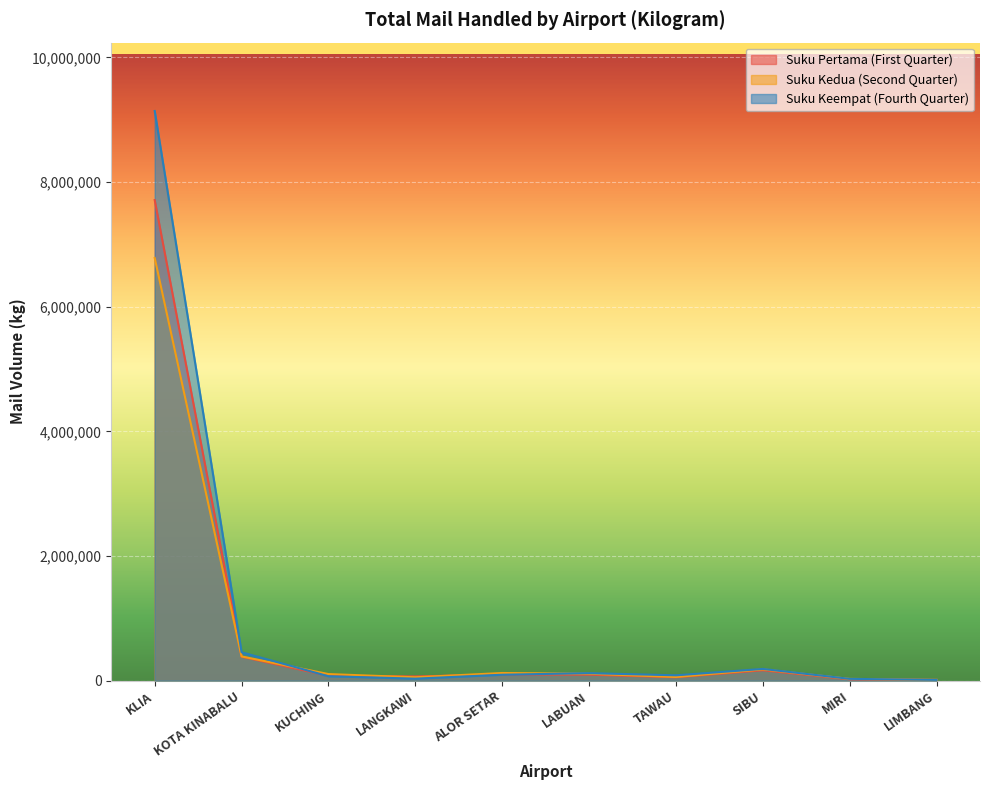

What is the label of the 3rd point from the left?

KUCHING